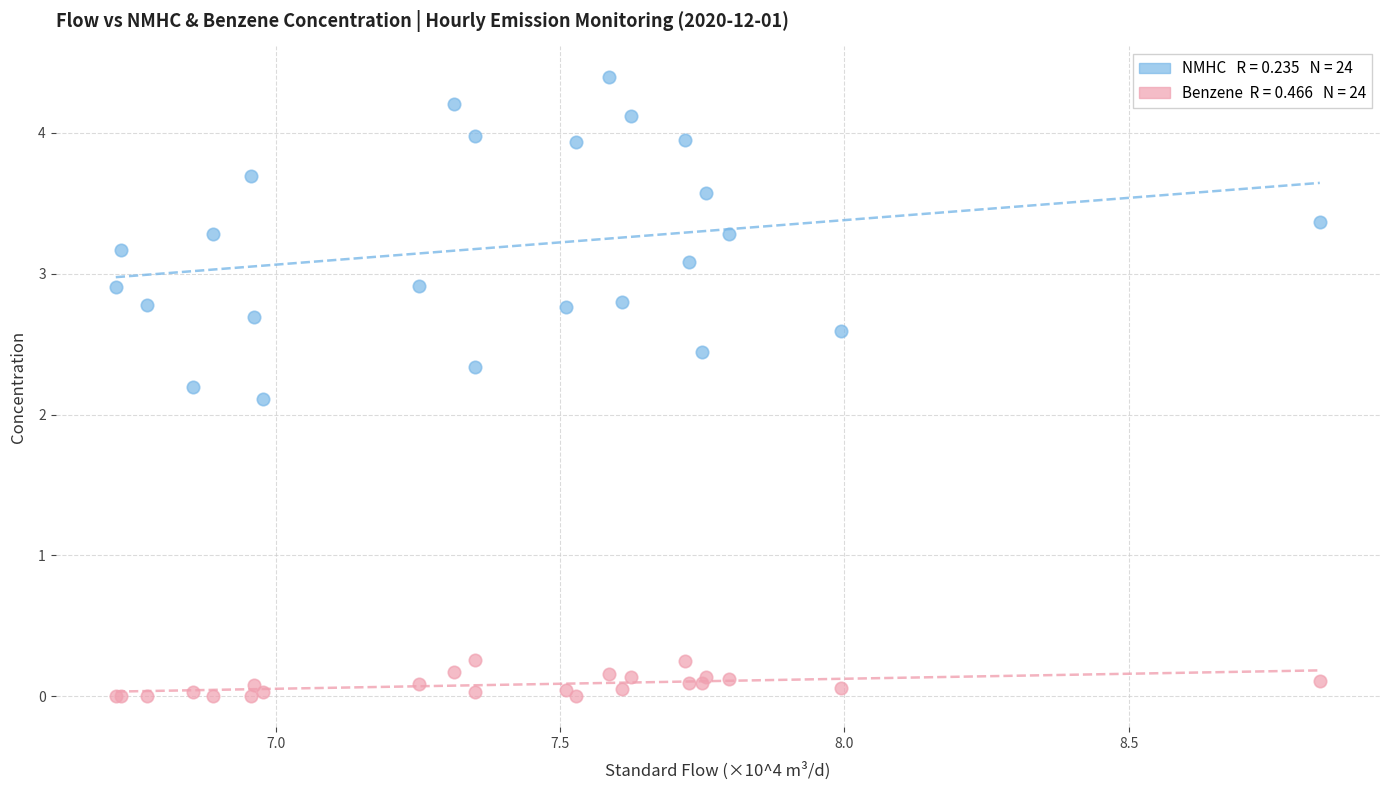

Across all series, what Y value is closest to 2?

2.1